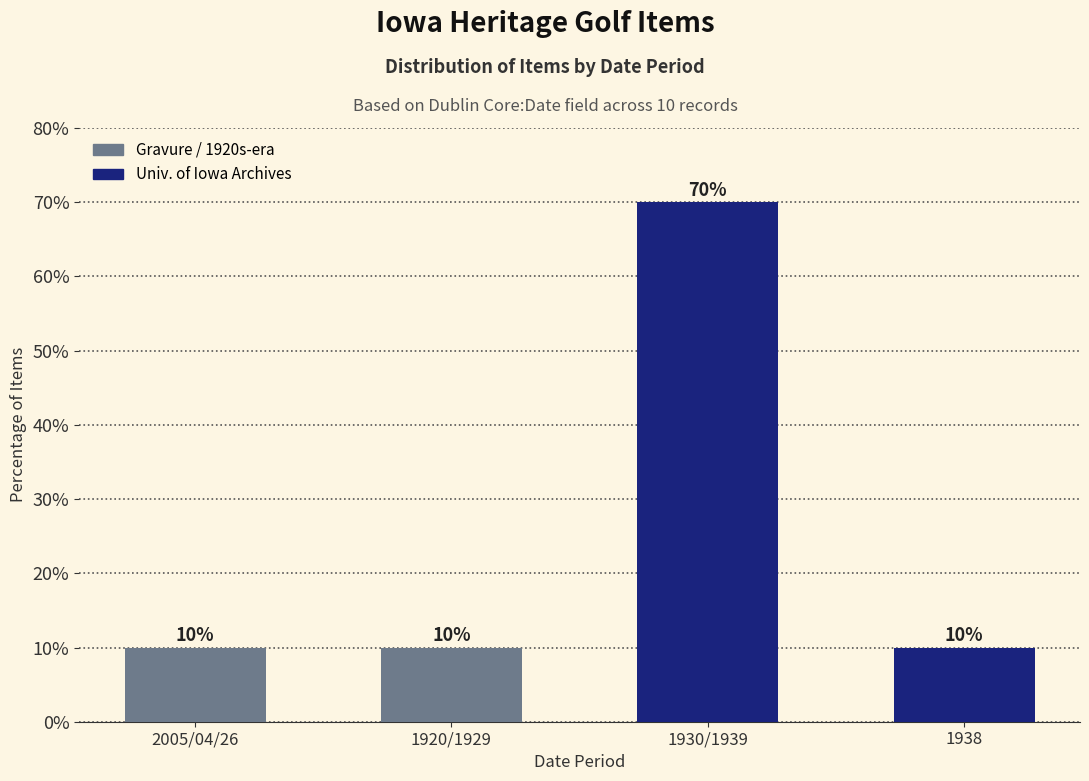

Is it true that the value at 1920/1929 is 10?

True